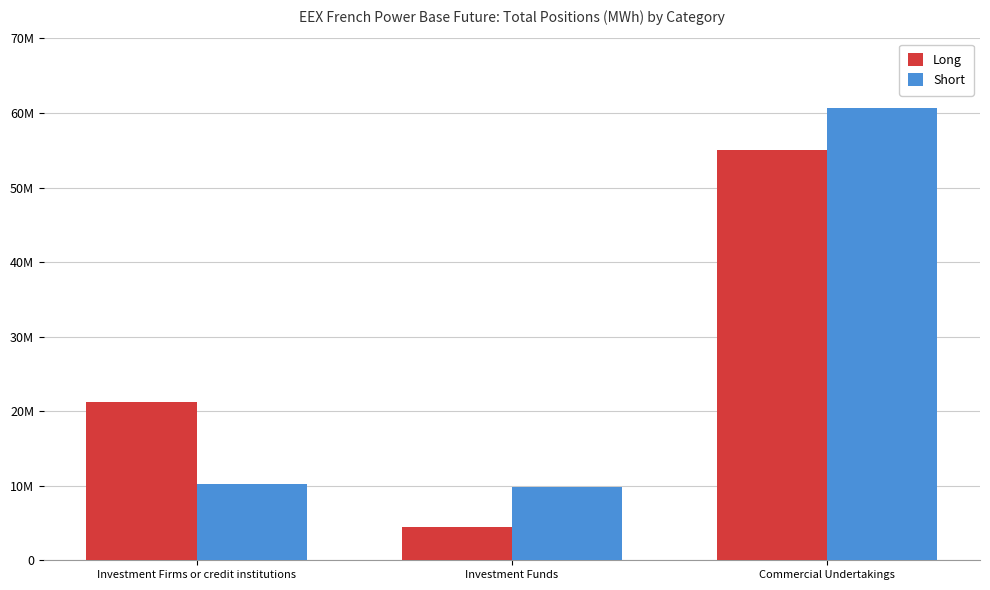

What are all the series names shown in the legend?

Long, Short